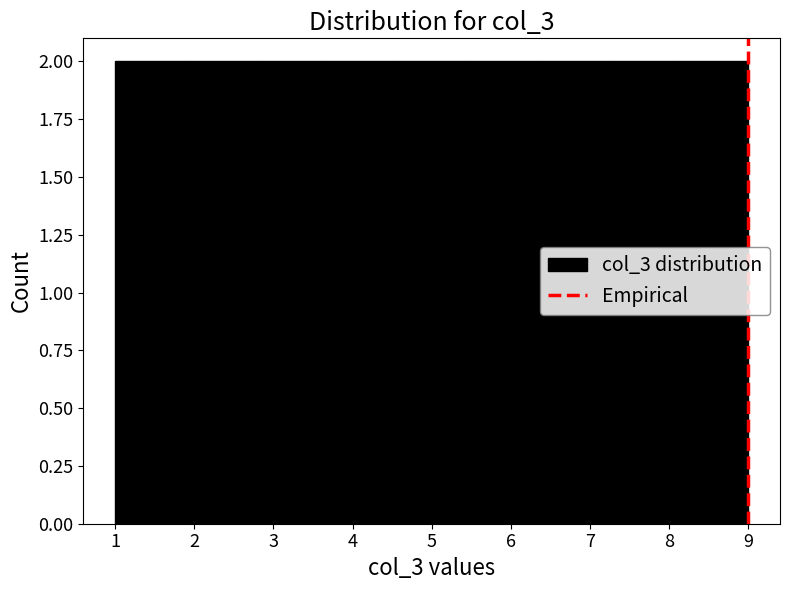

How tall is the bar that spans 8.1 to 9.0 on the x-axis? Neither the bar edges nor the heights are printed on the chart, so give them approximately, as read against the axes.

2